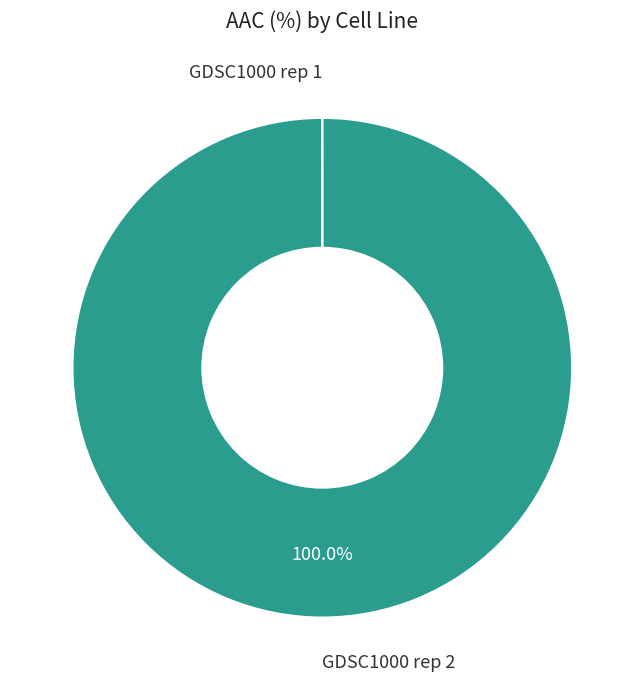

Is there a majority slice in this chart?

Yes